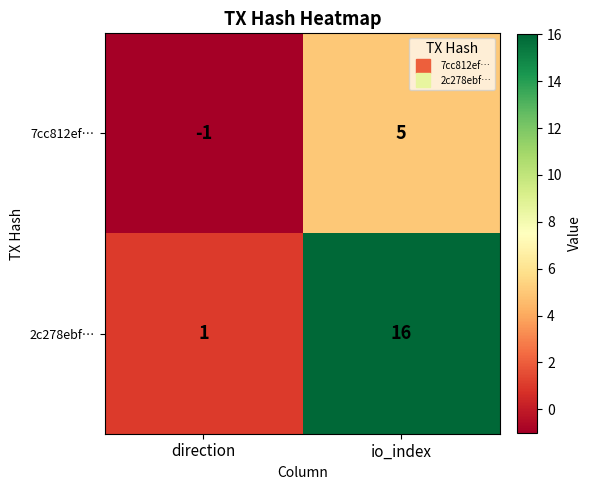

How many series are shown in this chart?

2